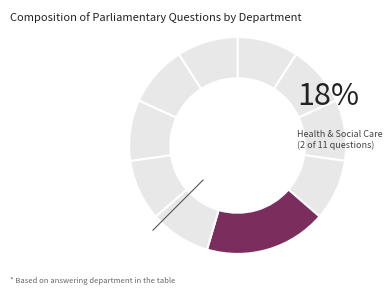

To the nearest percent, what is the difference between the largest and smallest slice percentages?

9%